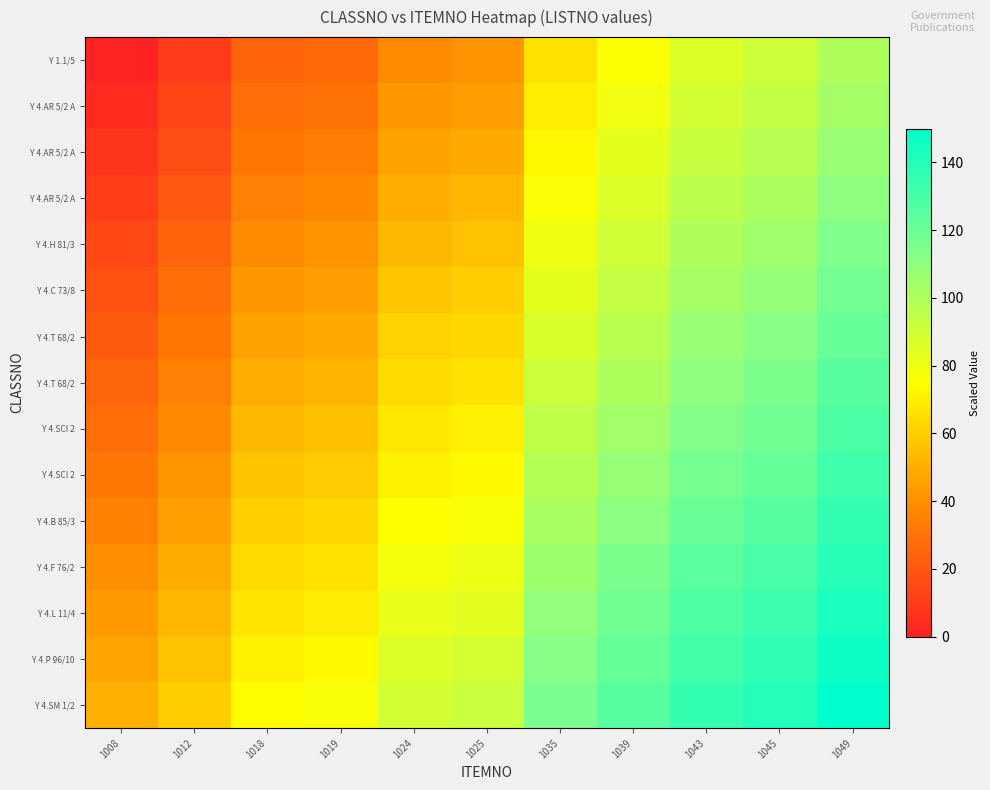

What is the total value across all series at 1019?

777.4